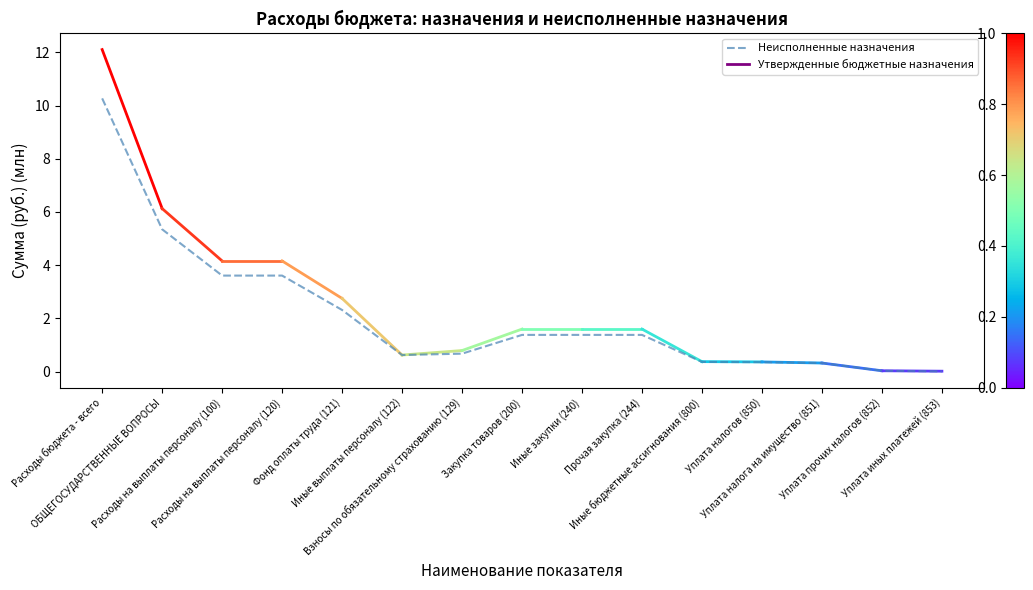

How many values exceed 1?

8